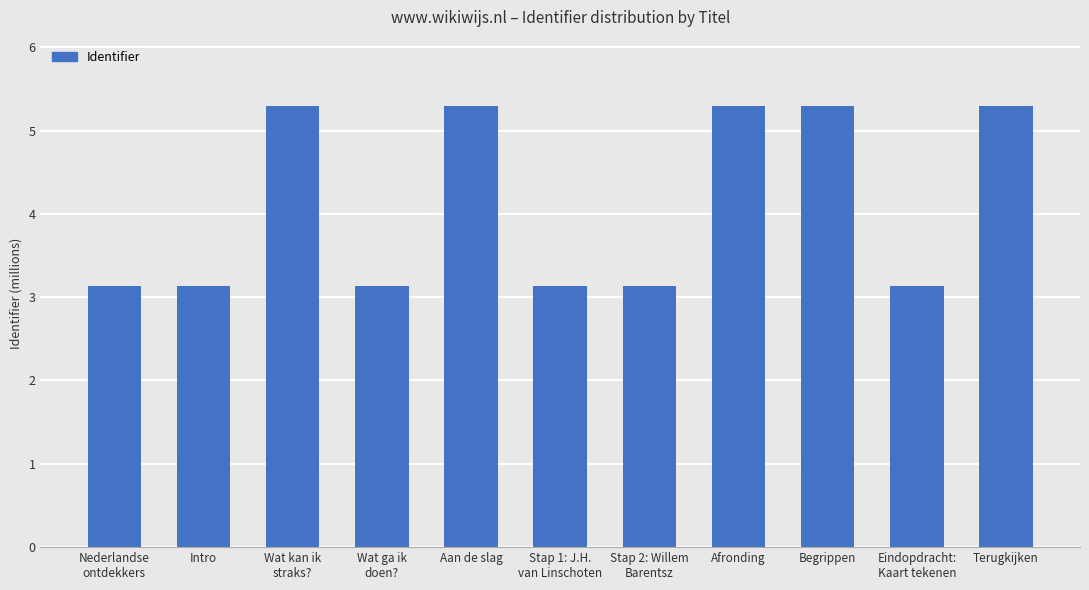

Read the value at Intro.

3.1